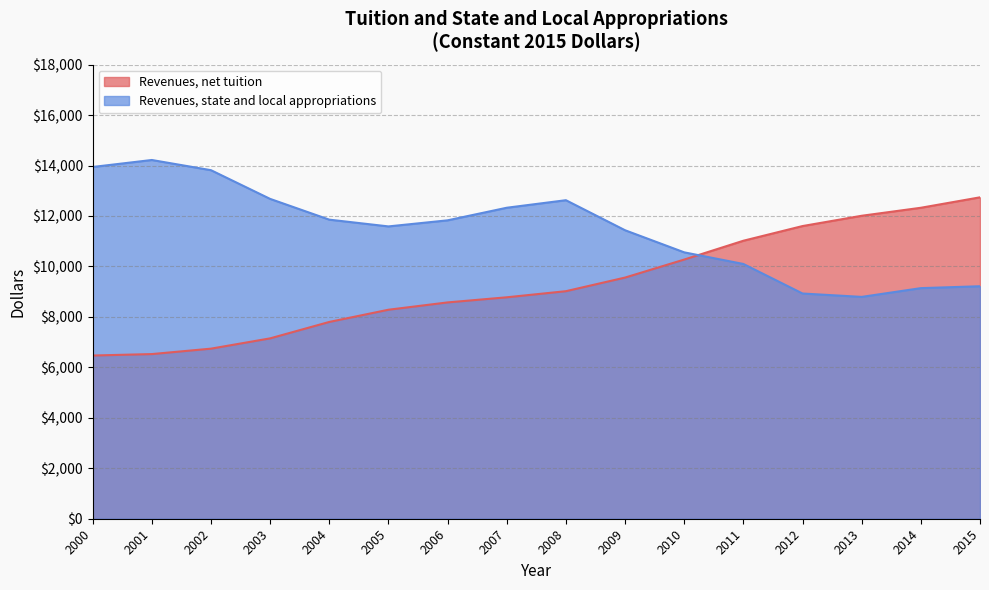

The value of Revenues, net tuition at 2014 is 12327. True or false?

True